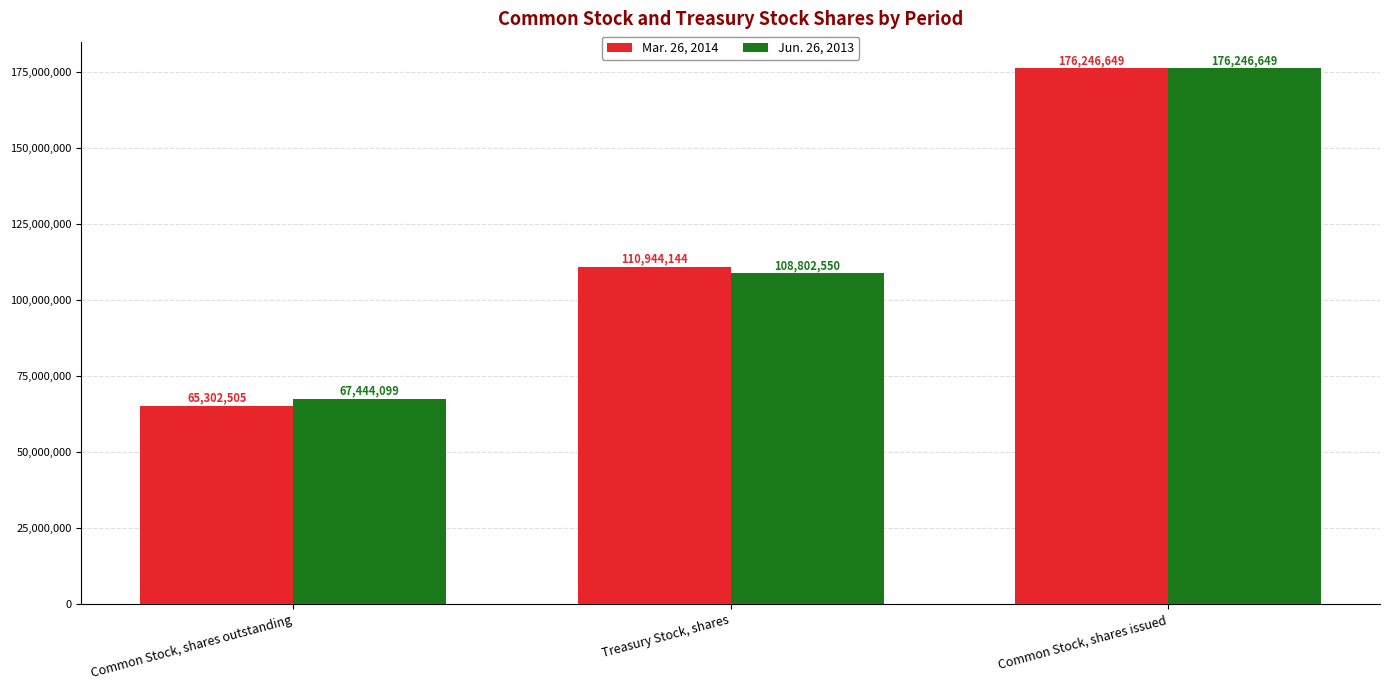

What is the label of the 3rd bar from the left?

Common Stock, shares issued